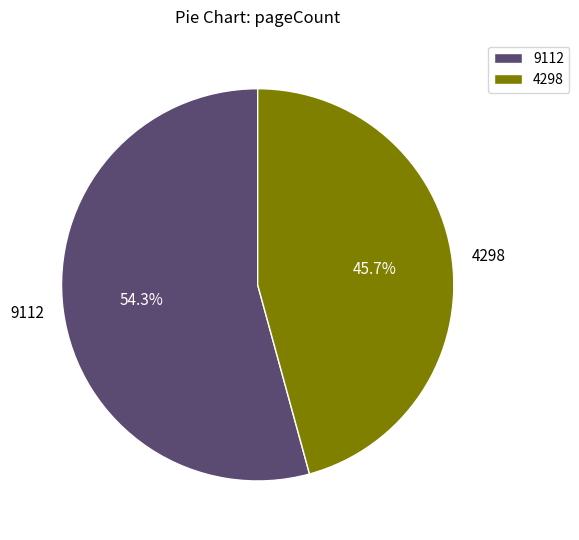

How many slices are in this pie chart?

2